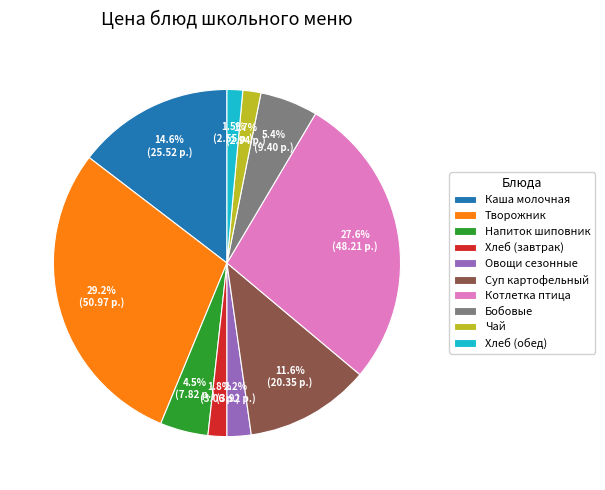

Does Бобовые represent more than half of the total?

No